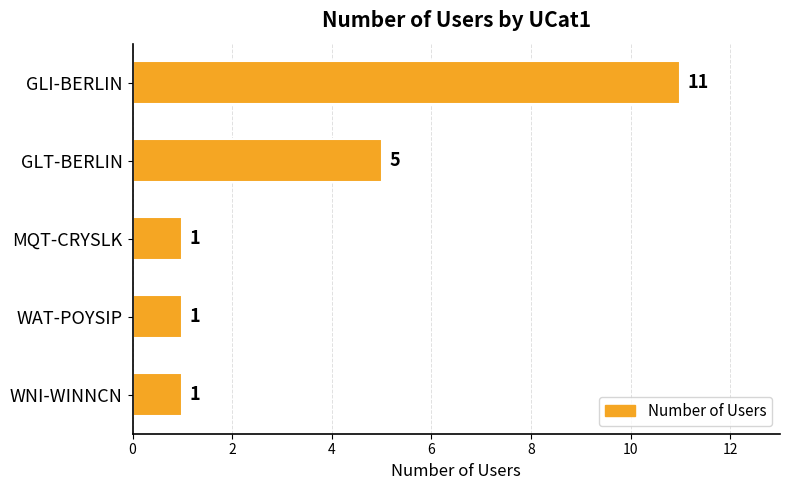

What is the sum of all values?

19